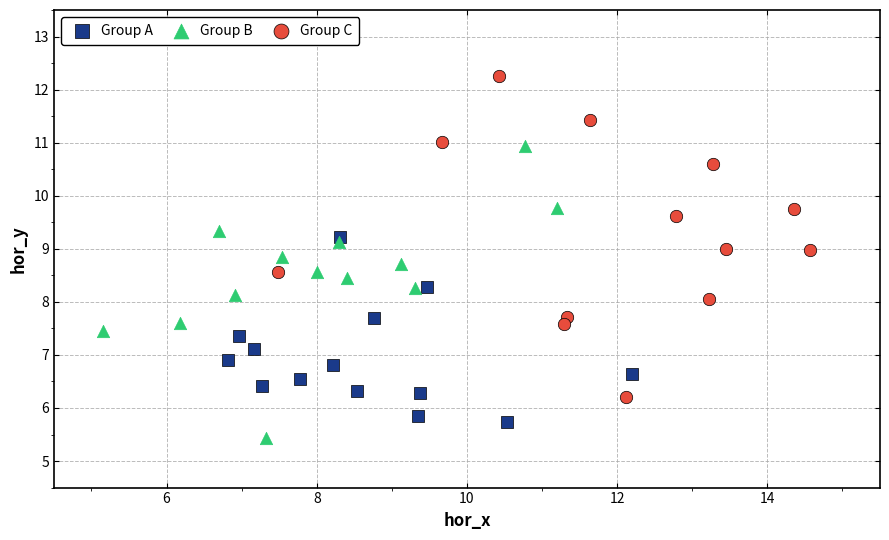

Which series reaches the minimum Y coordinate?

Group B